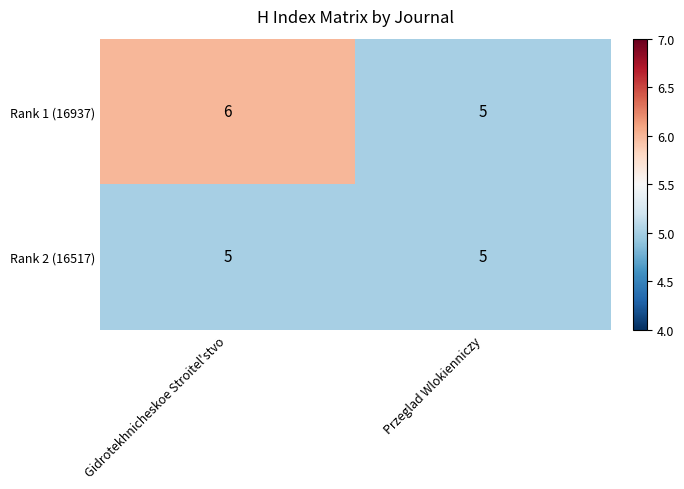

At which category is the sum across all series the highest?

Gidrotekhnicheskoe Stroitel'stvo